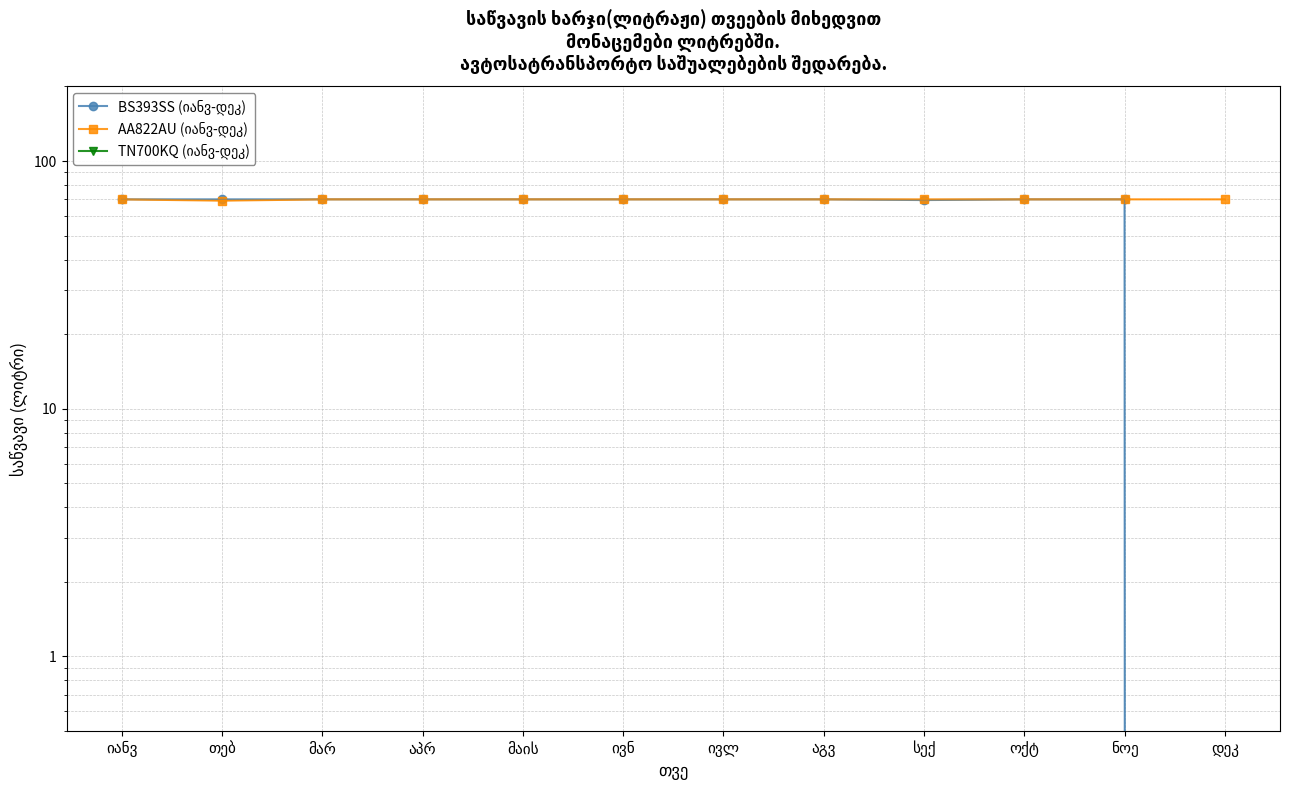

Between თებ and აპრ, which series saw the biggest shift?

AA822AU (იანვ-დეკ)